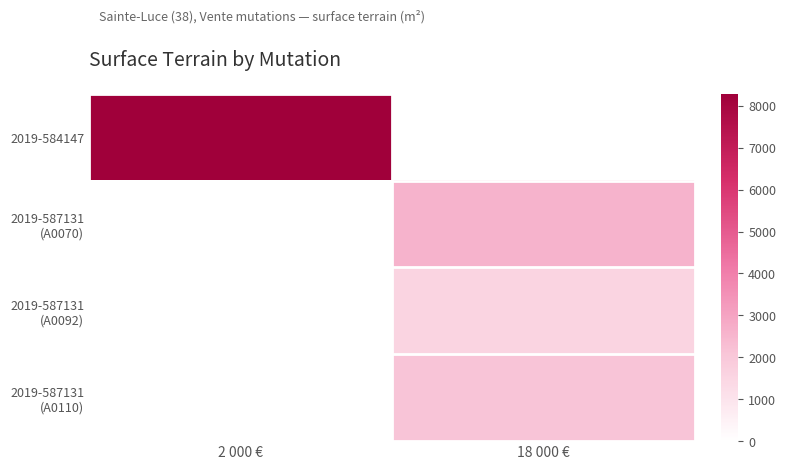

How many data points does each series have?

2